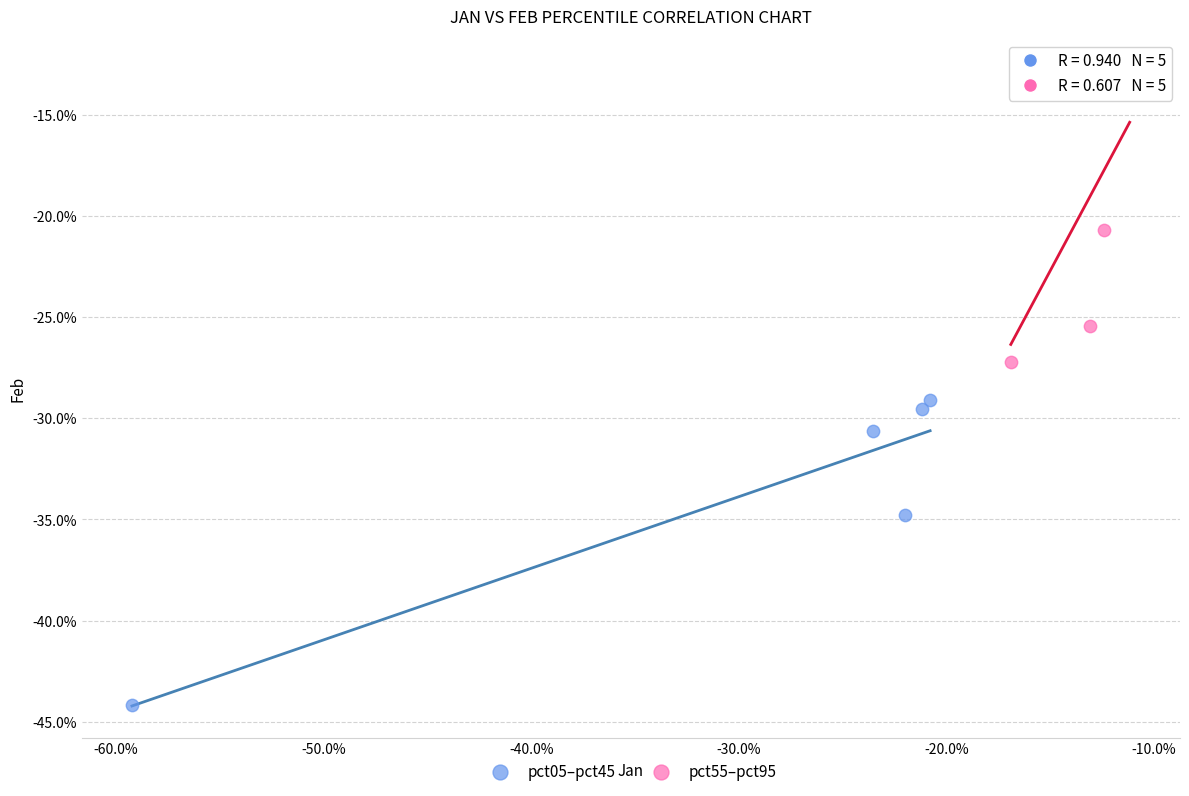

Which series reaches the minimum Y coordinate?

pct05–pct45